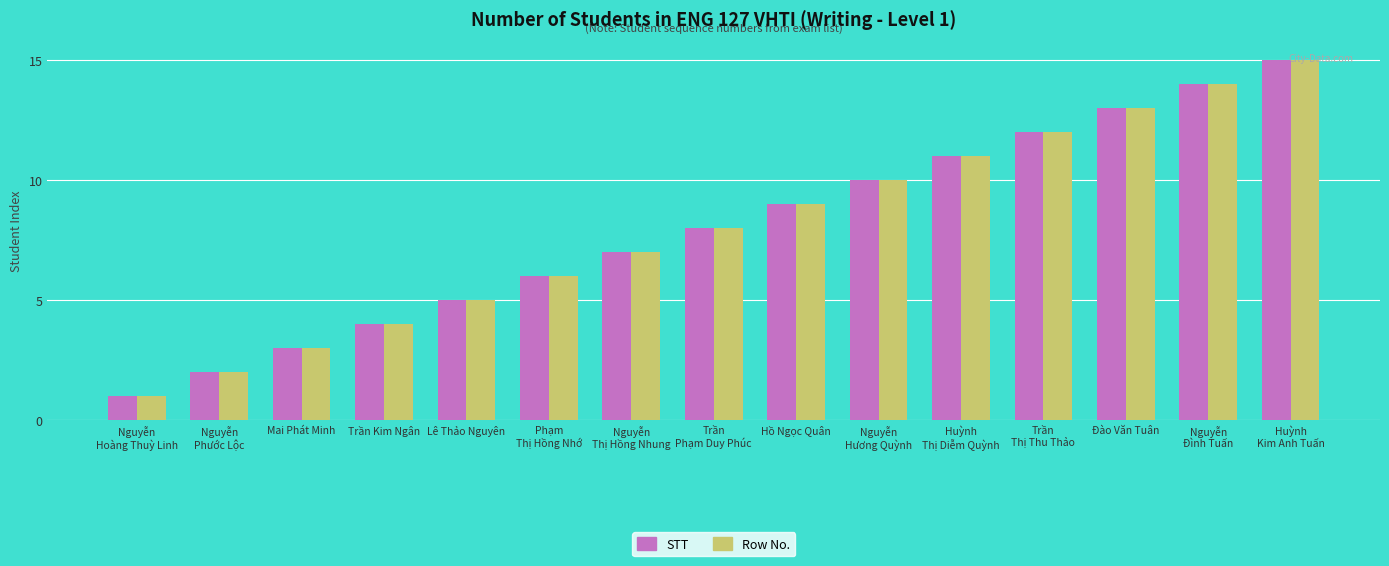

What is the difference between the second highest and second lowest values in the STT series?

12